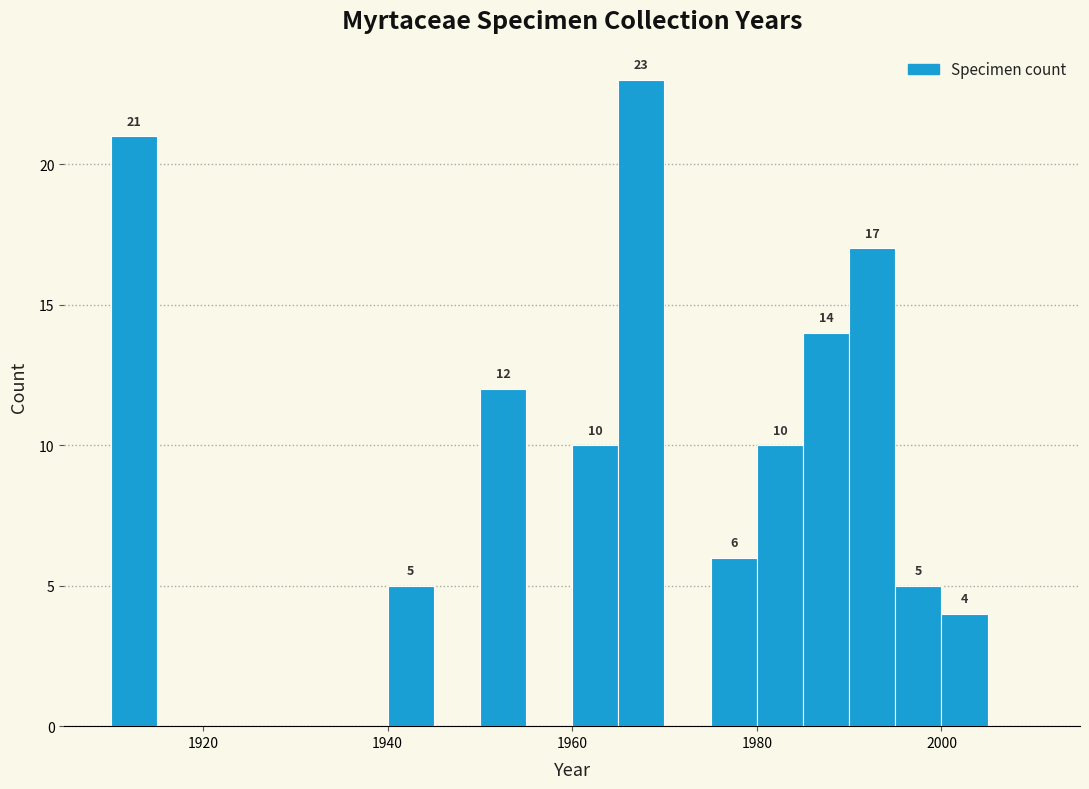

Around what value on the x-axis is the tallest bar? Give the approximate position of its centre, as read against the axis.

1968